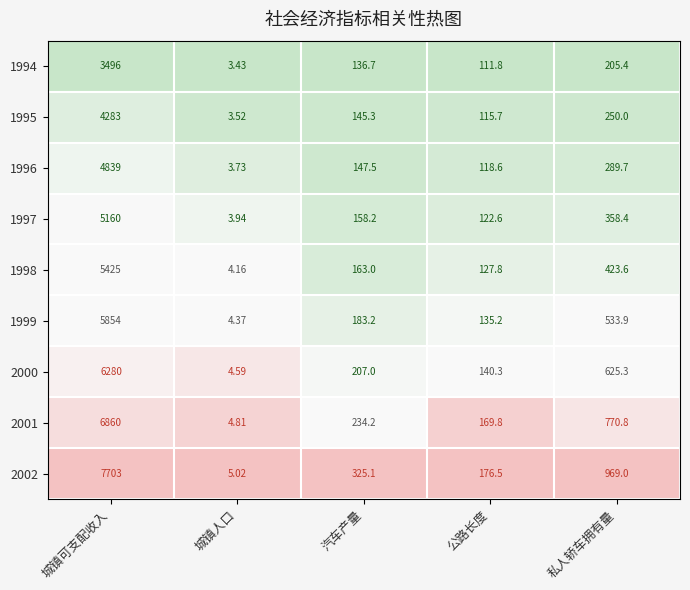

Which category has the highest value in the 2002 series?

城镇可支配收入